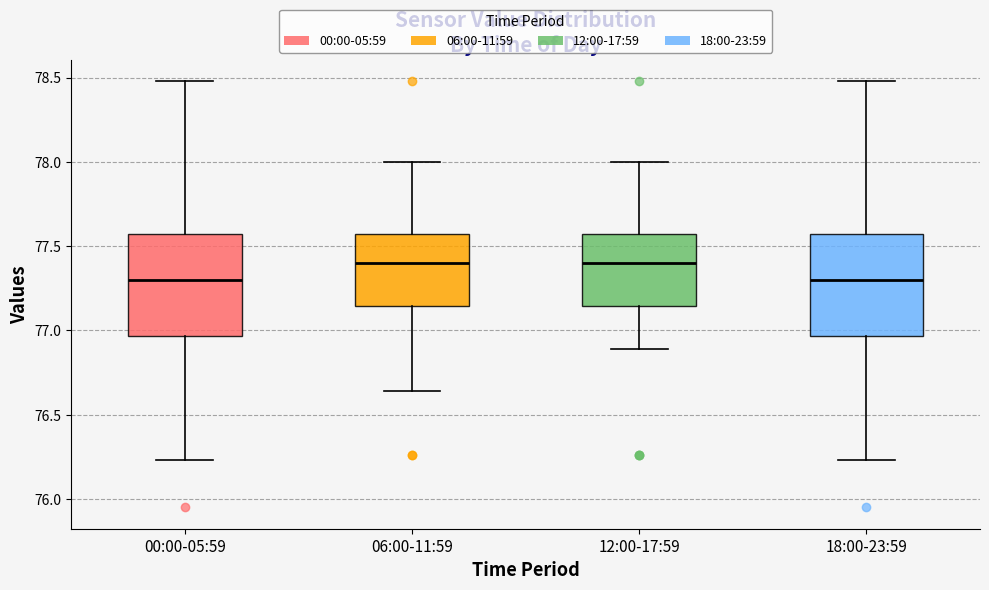

Where is the lower edge of the box for 06:00-11:59 on the y-axis? The values are not printed on the chart, so give them approximately, as read against the axis.

77.15